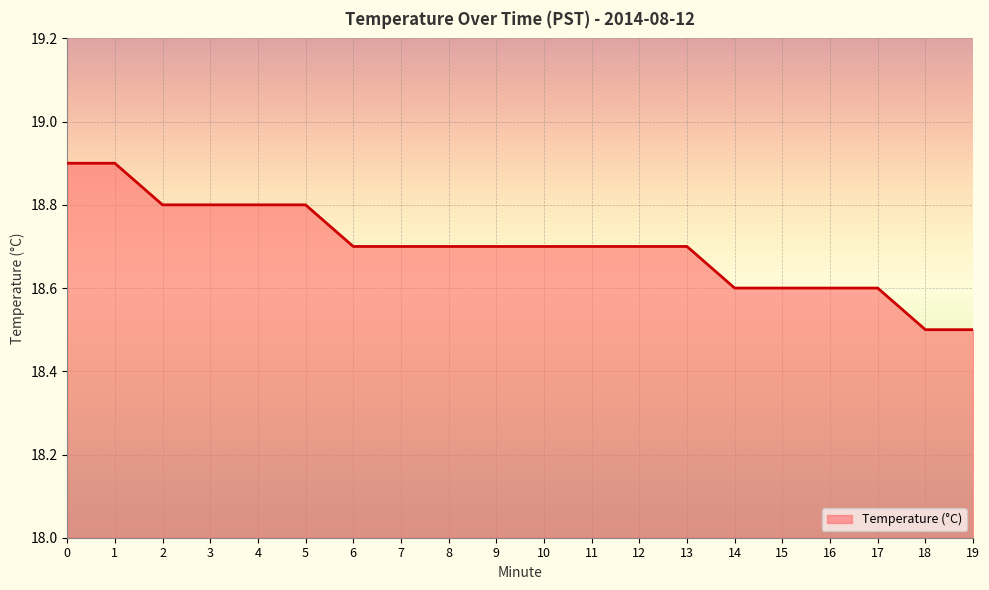

What is the sum of all values?

374.0